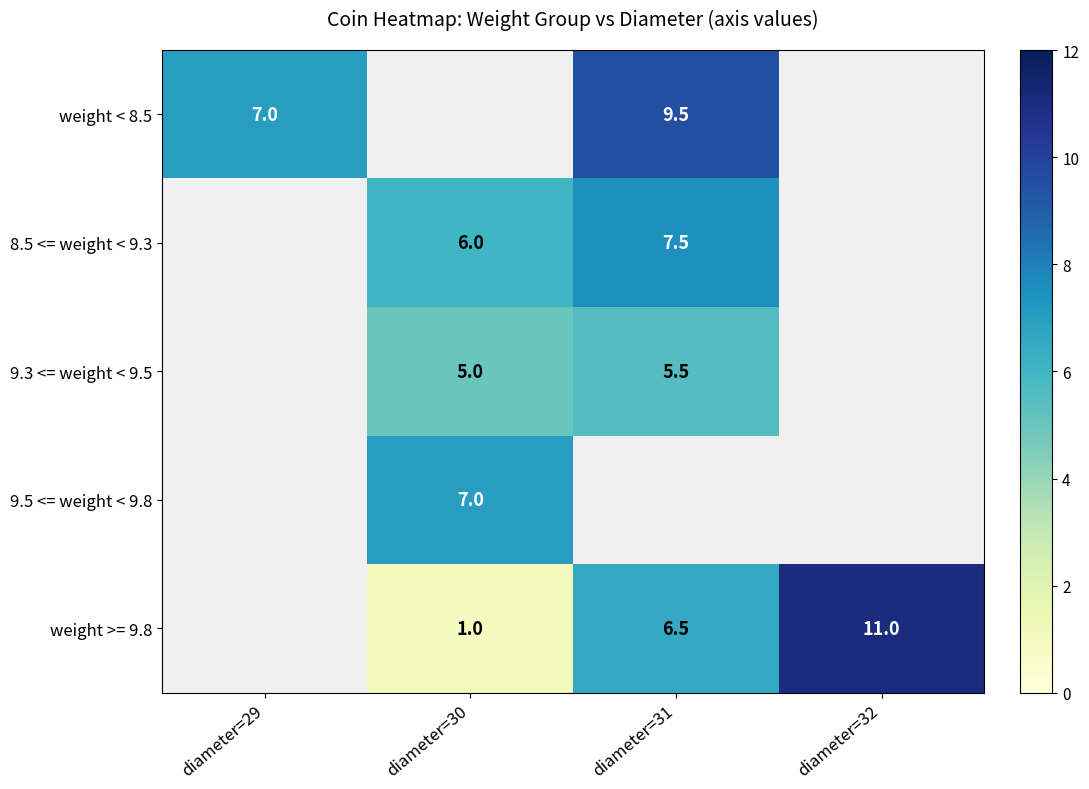

Between diameter=30 and diameter=31, which is larger?

diameter=31